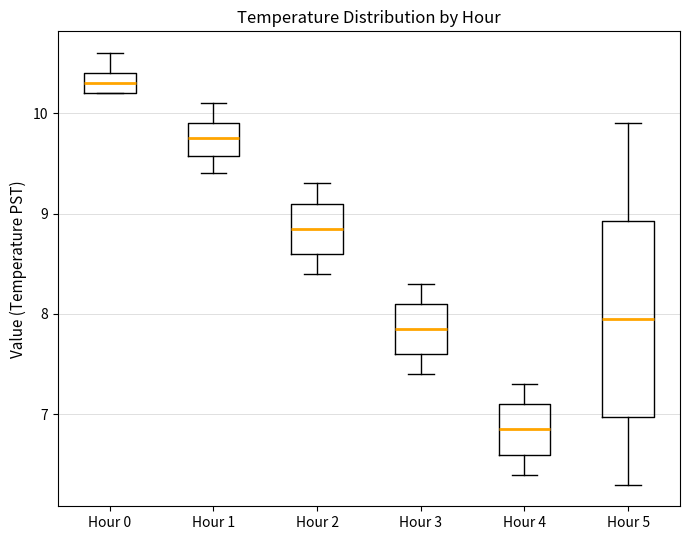

Comparing the boxes themselves (not the whiskers), which one is the tallest?

Hour 5